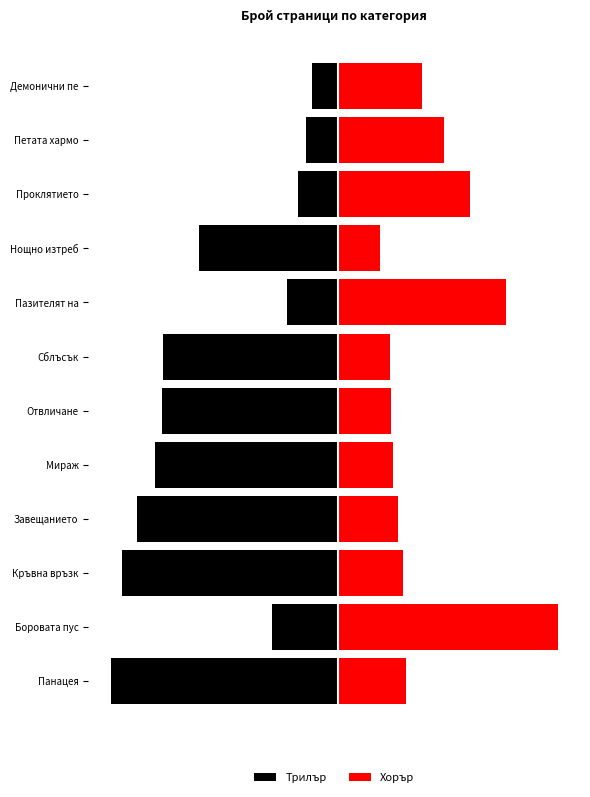

The Трилър series shows -619 at Мираж. True or false?

False